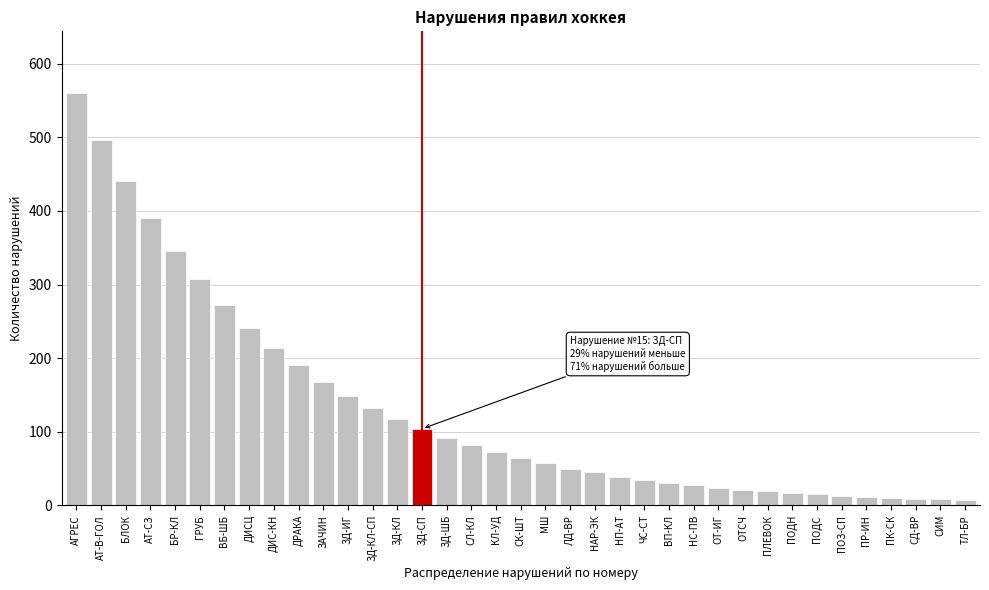

True or false: the data shows 83 at ДРАКА.

False